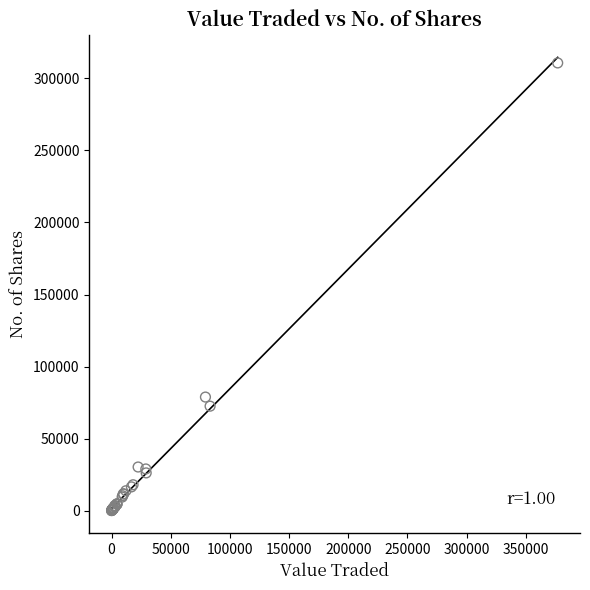

What Y value in the scatter plot is closest to 155397?

78833